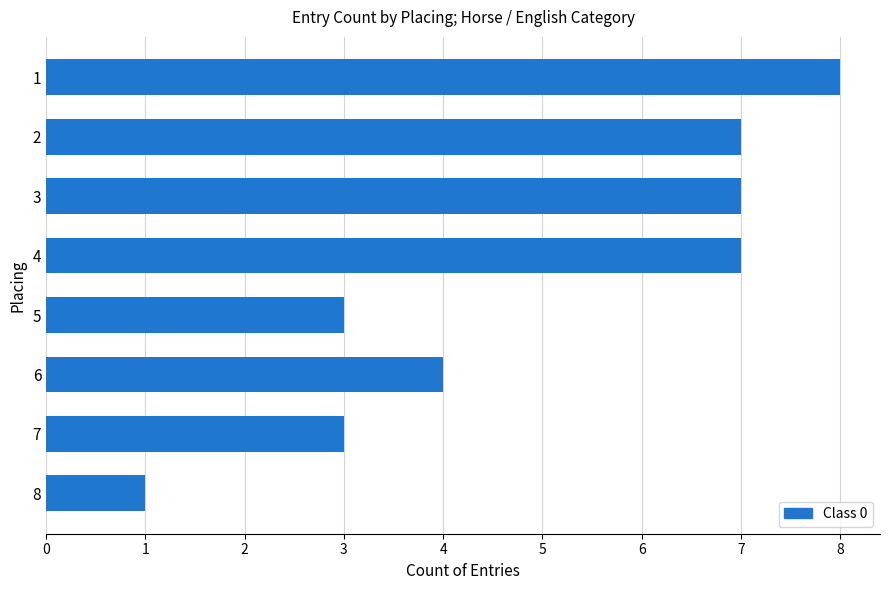

Which category has the lowest value across all series?

8